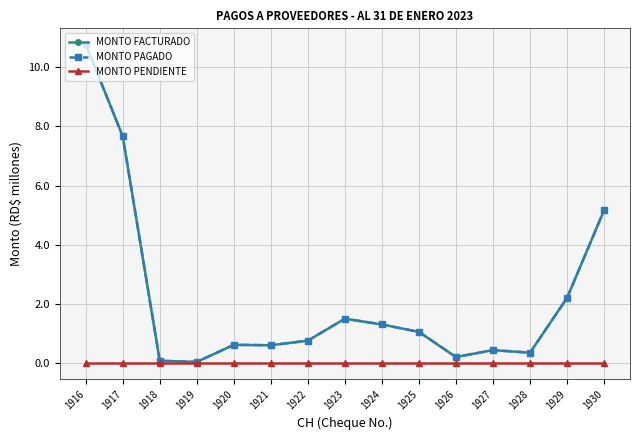

What is the average value of the MONTO PAGADO series?

2.2